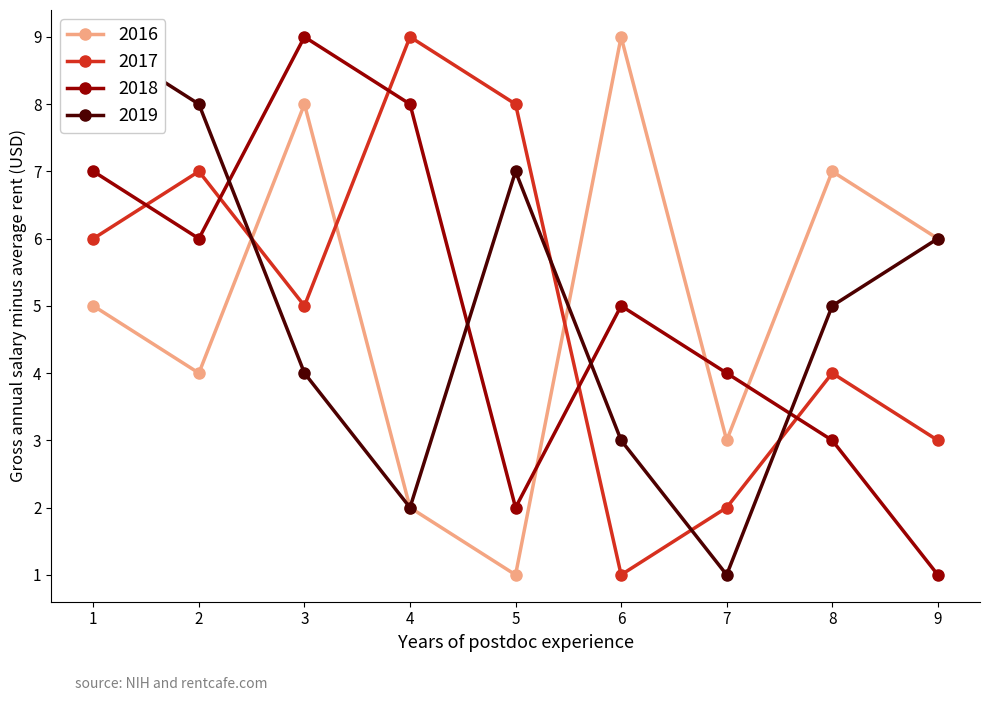

List the labels in order of 2018 value, smallest first.

9, 5, 8, 7, 6, 2, 1, 4, 3